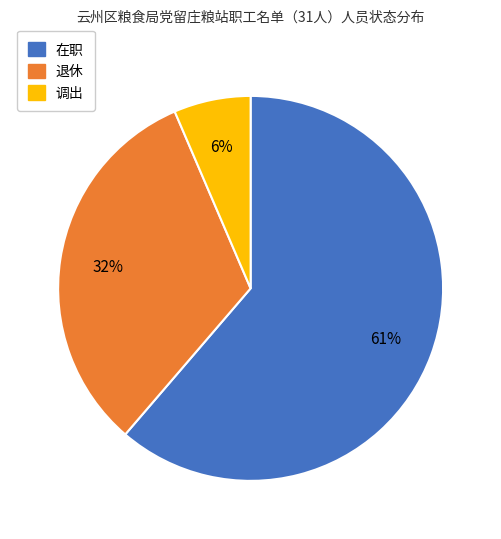

Which slice represents more than half of the pie?

在职